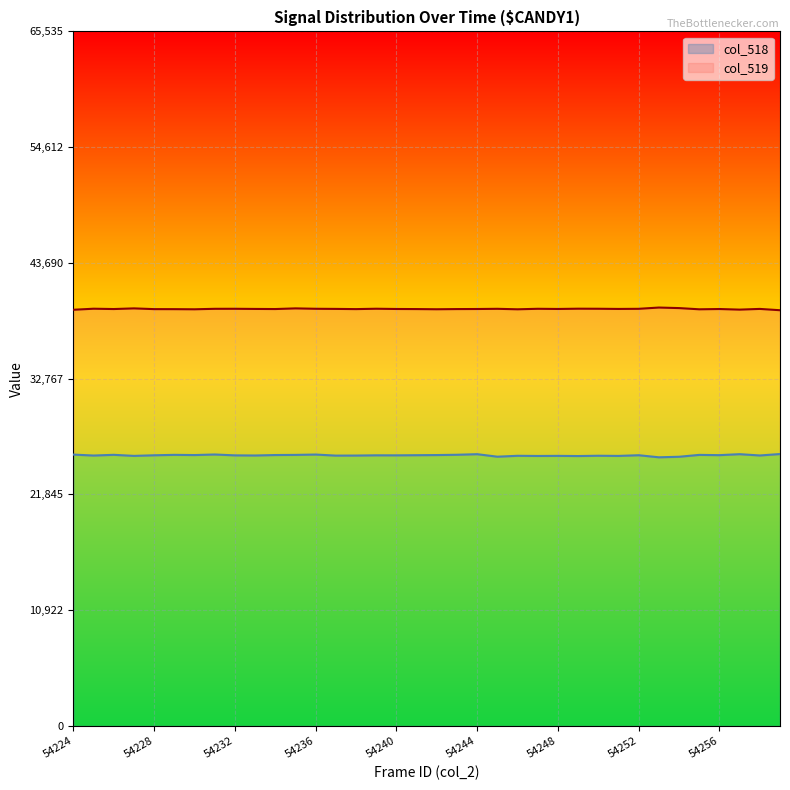

Where is the first local minimum for col_519?

54226